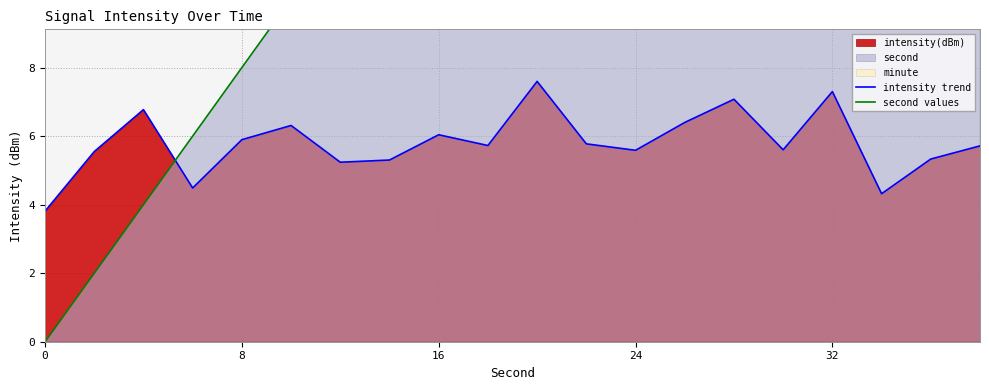

True or false: intensity trend has a value of 2.2 at 0.

False